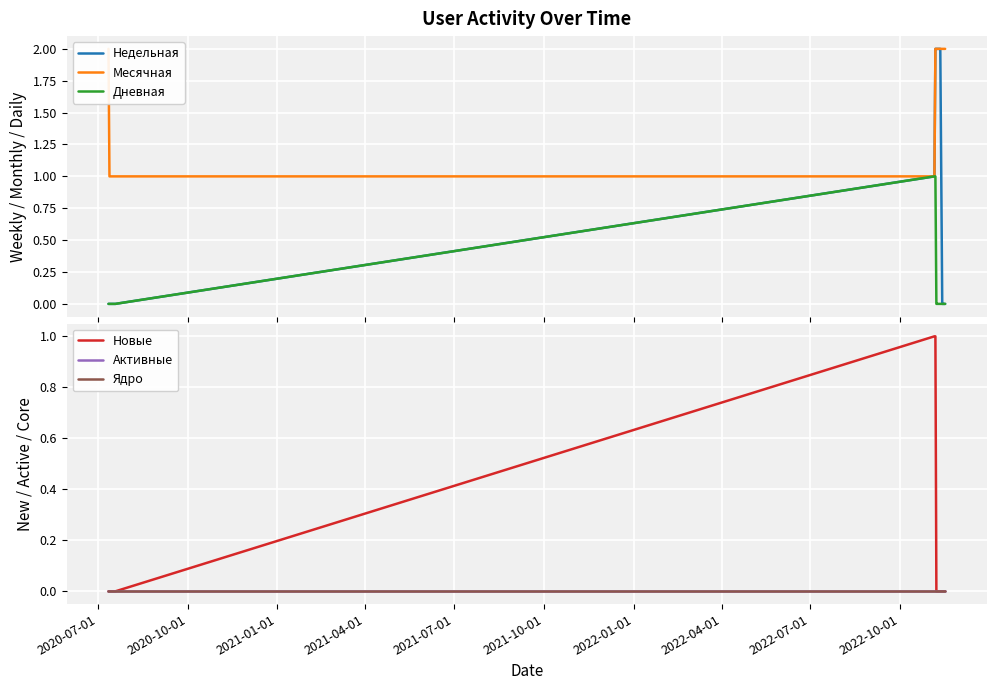

How many series are shown in this chart?

6